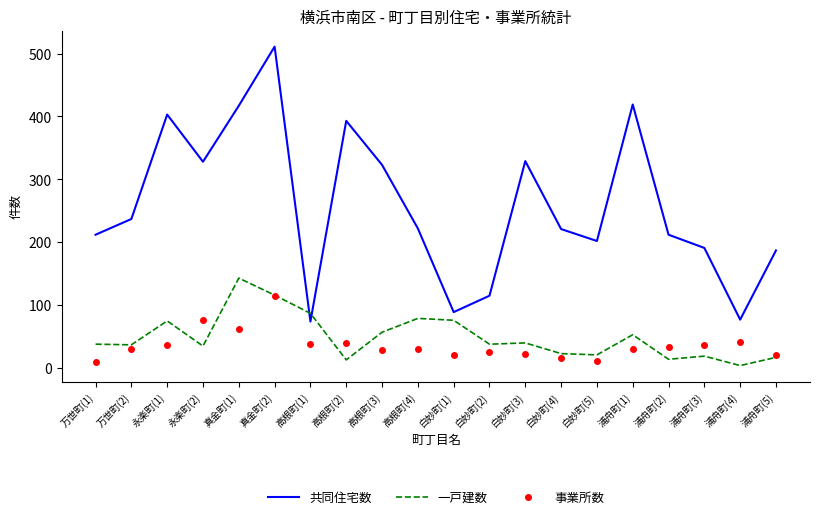

The value of 共同住宅数 at 白妙町(3) is 539. True or false?

False